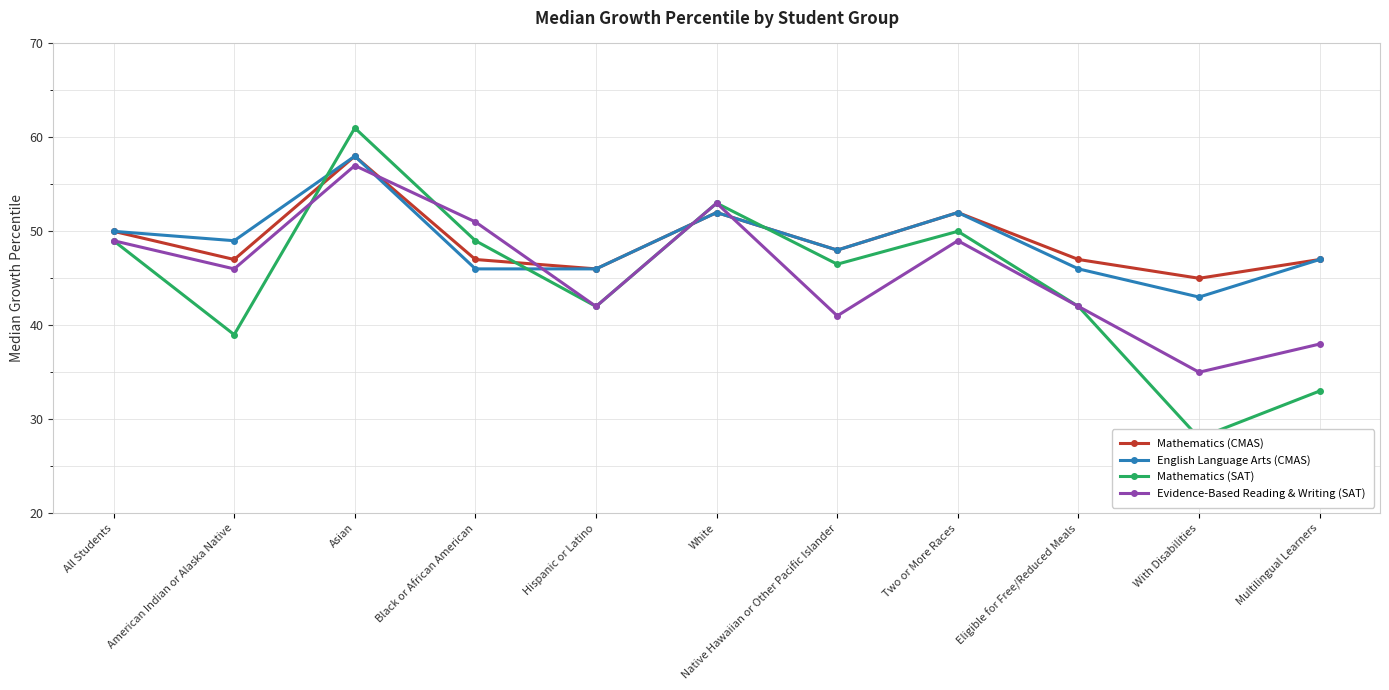

Rank the categories by Mathematics (CMAS) value from lowest to highest.

With Disabilities, Hispanic or Latino, American Indian or Alaska Native, Black or African American, Eligible for Free/Reduced Meals, Multilingual Learners, Native Hawaiian or Other Pacific Islander, All Students, White, Two or More Races, Asian